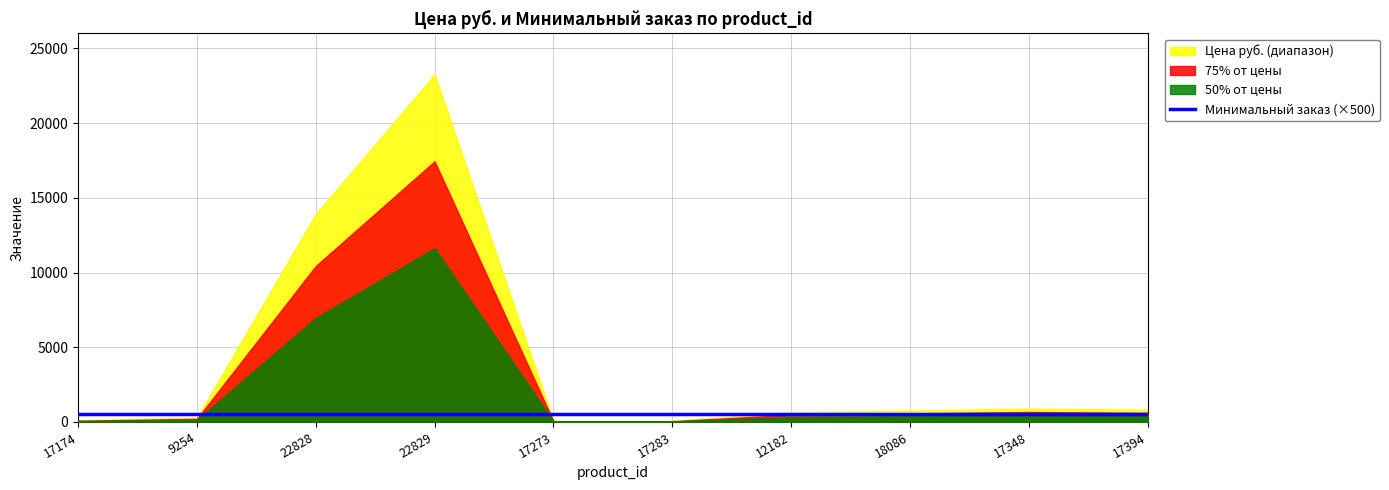

Is the value of Минимальный заказ at 17174 greater than the value of Цена руб. at 9254?

No